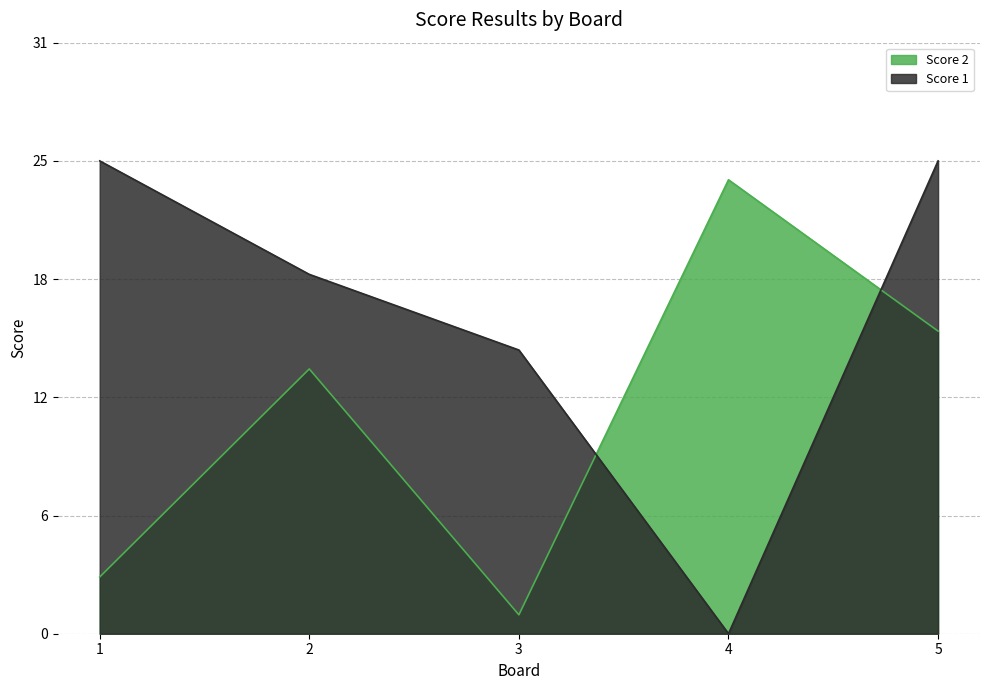

The Score 2 series shows 24 at 4. True or false?

True